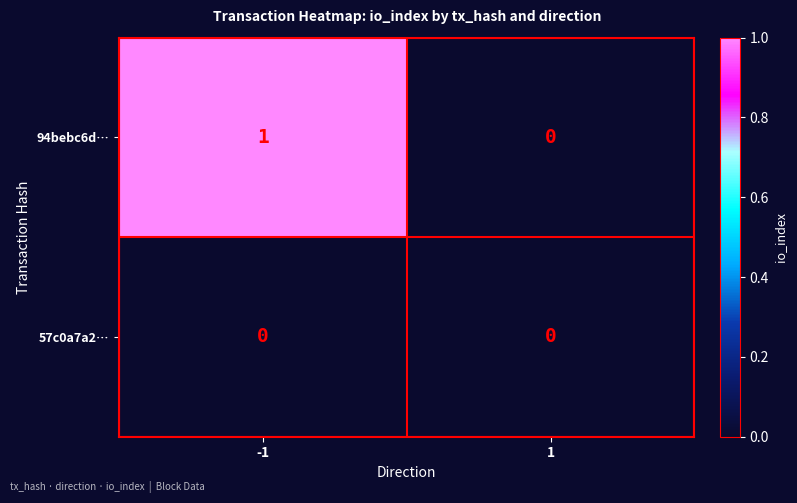

Reading left to right, transcribe all the data shown in this chart.

94bebc6d…: -1=1	1=0
57c0a7a2…: -1=0	1=0